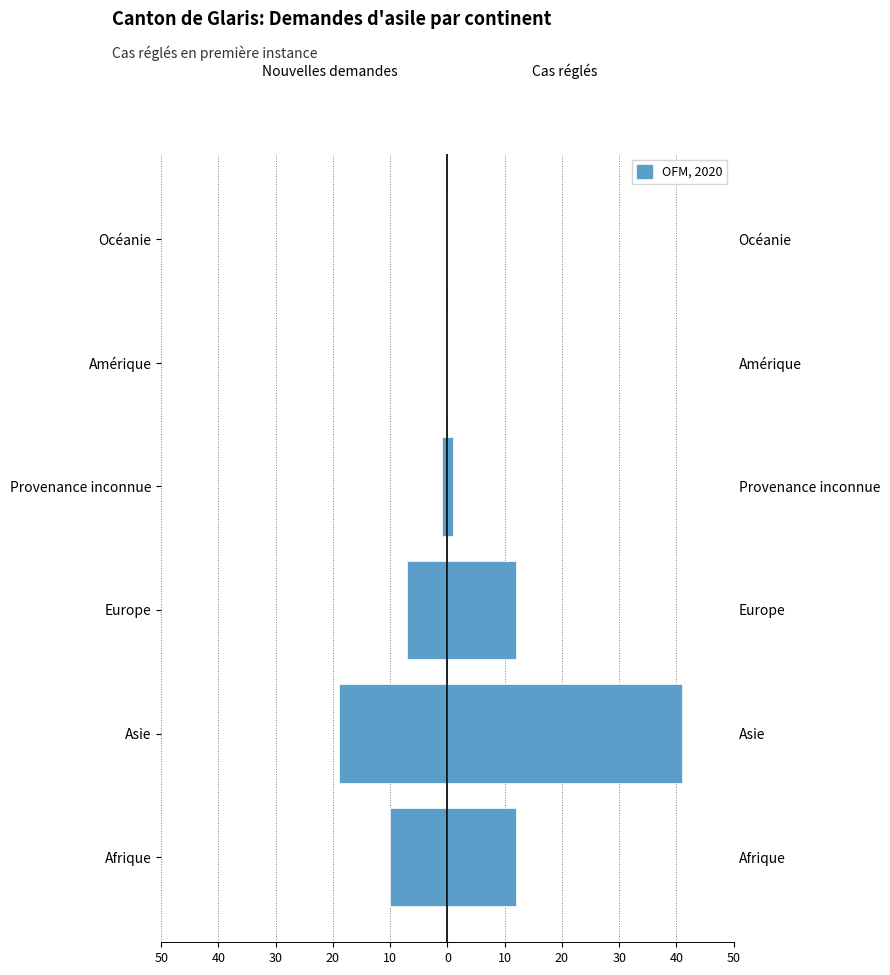

Reading left to right, what are all the values shown in this chart?

Total nouvelles demandes d'asile: -10	-19	-7	-1	0	0
Total des cas réglés: 12	41	12	1	0	0